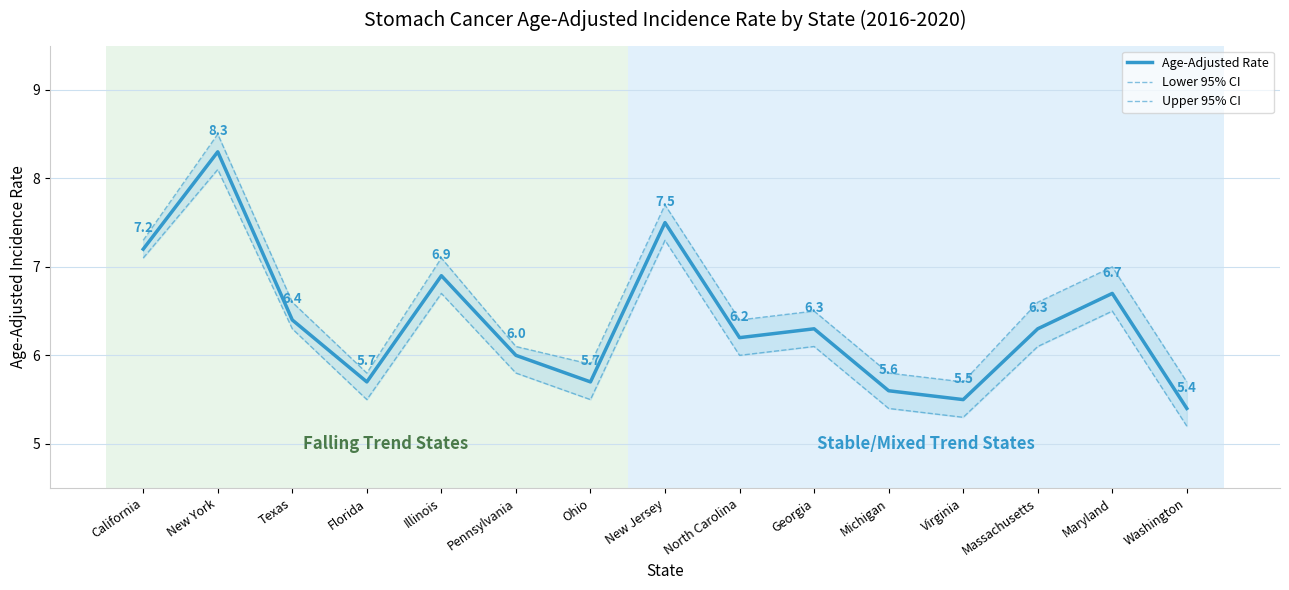

Count the number of categories in the chart.

15